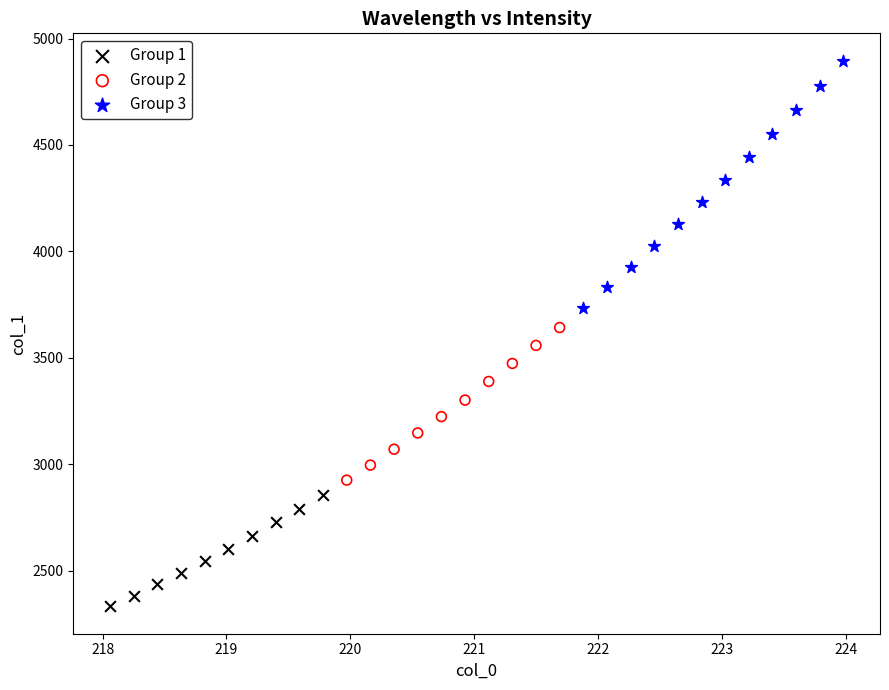

Which series has the widest spread of Y values?

Group 3